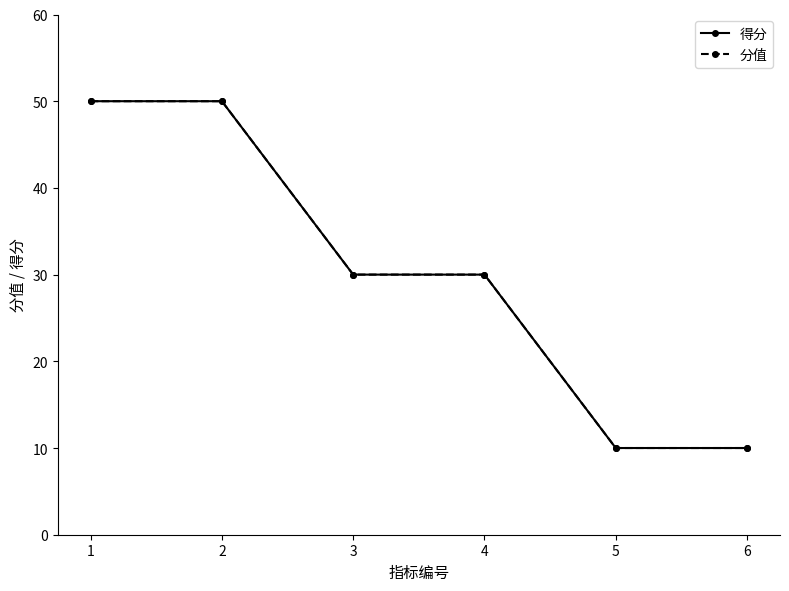

What is the difference between the maximum and minimum values in the 分值 series?

40